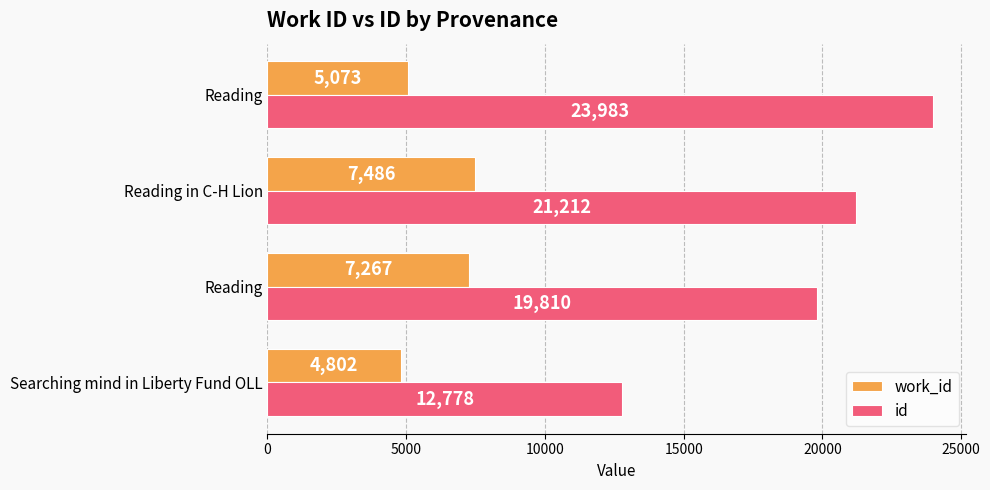

How many id values are between 19810 and 23983?

3